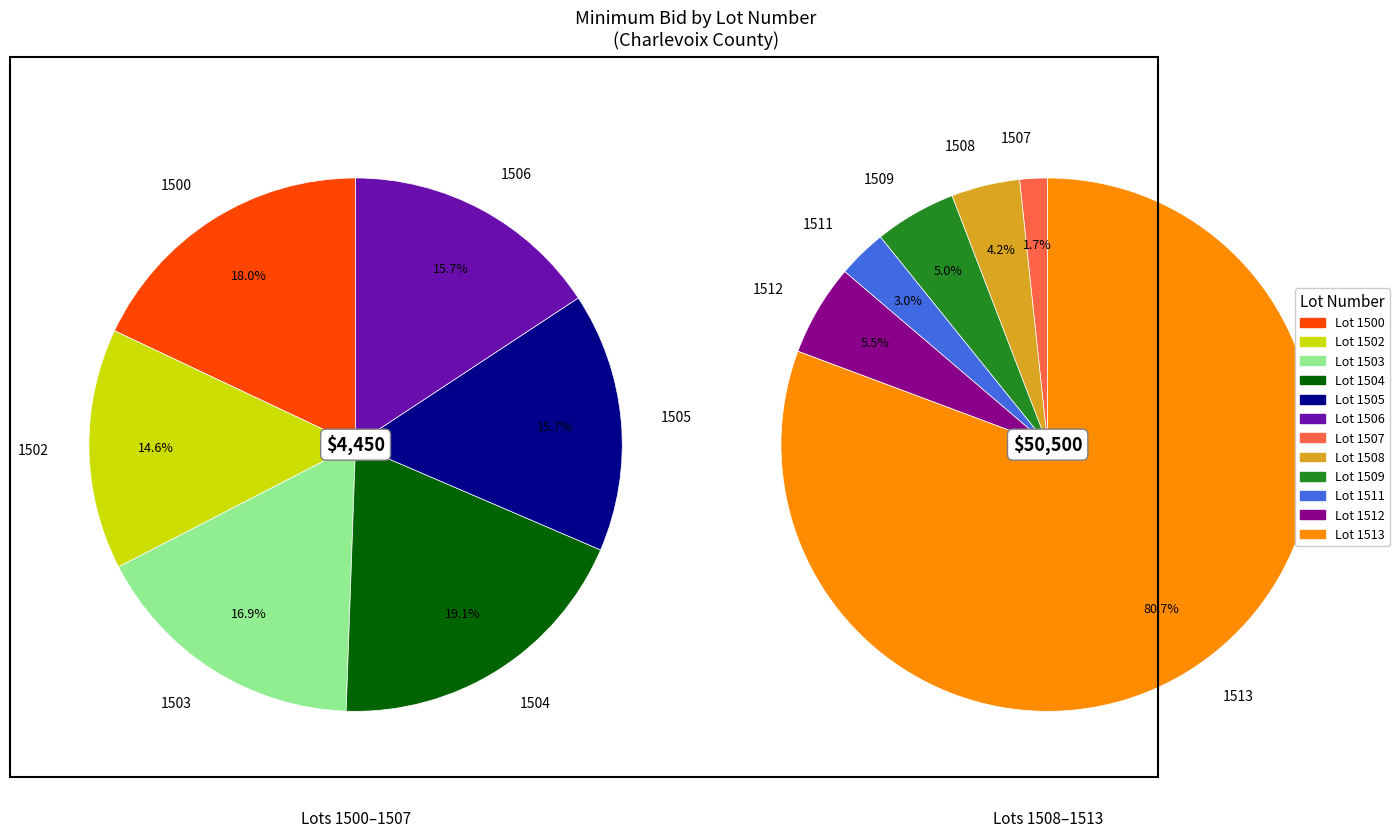

What is the change in value from 1506 to 1507?

+150